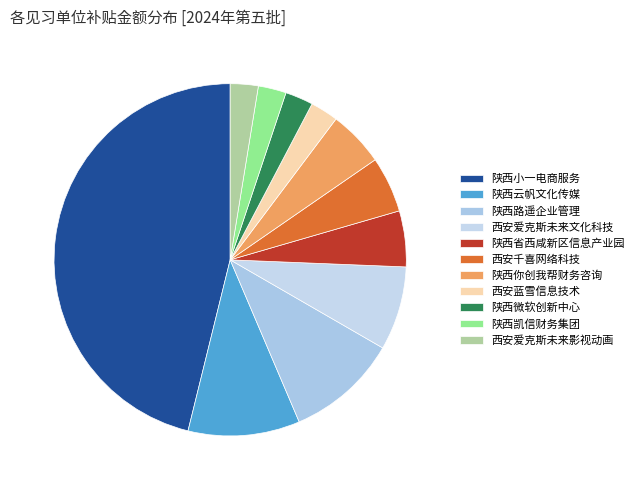

Count the number of slices in the pie.

11